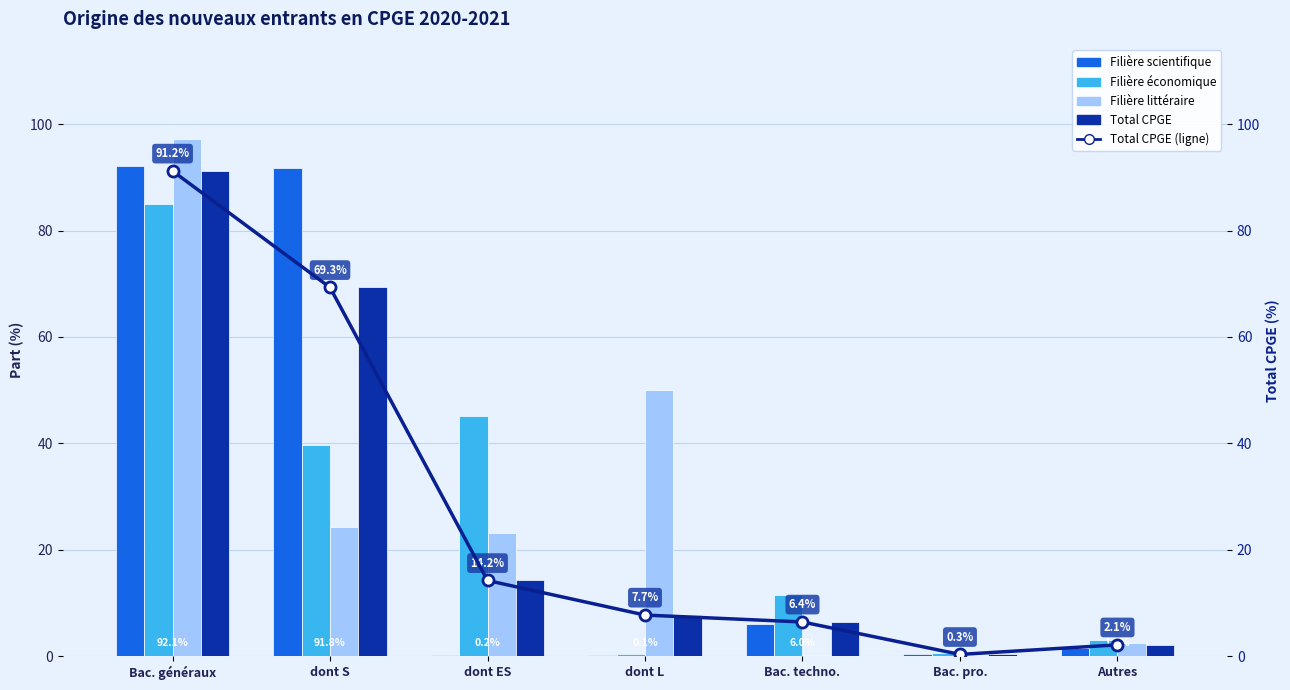

What is the value of the Filière scientifique bar at the 4th from the left?

0.1